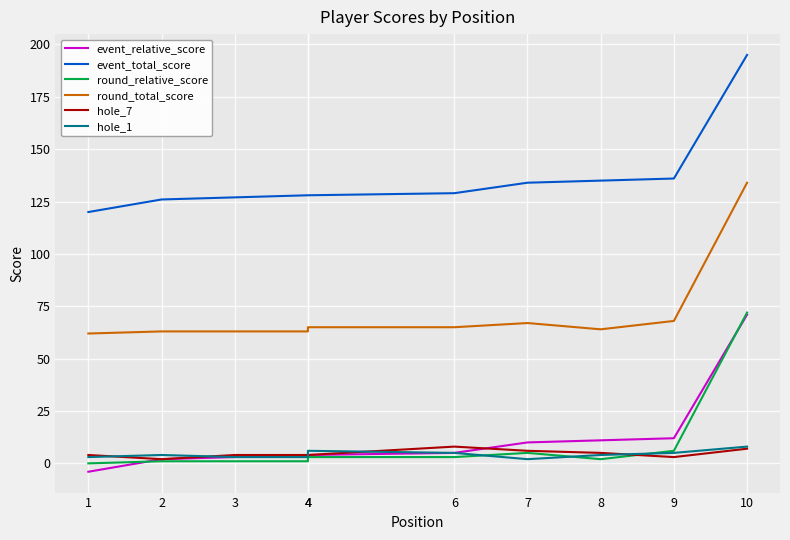

At 8, list the series in order from largest to smallest.

event_total_score, round_total_score, event_relative_score, hole_7, hole_1, round_relative_score